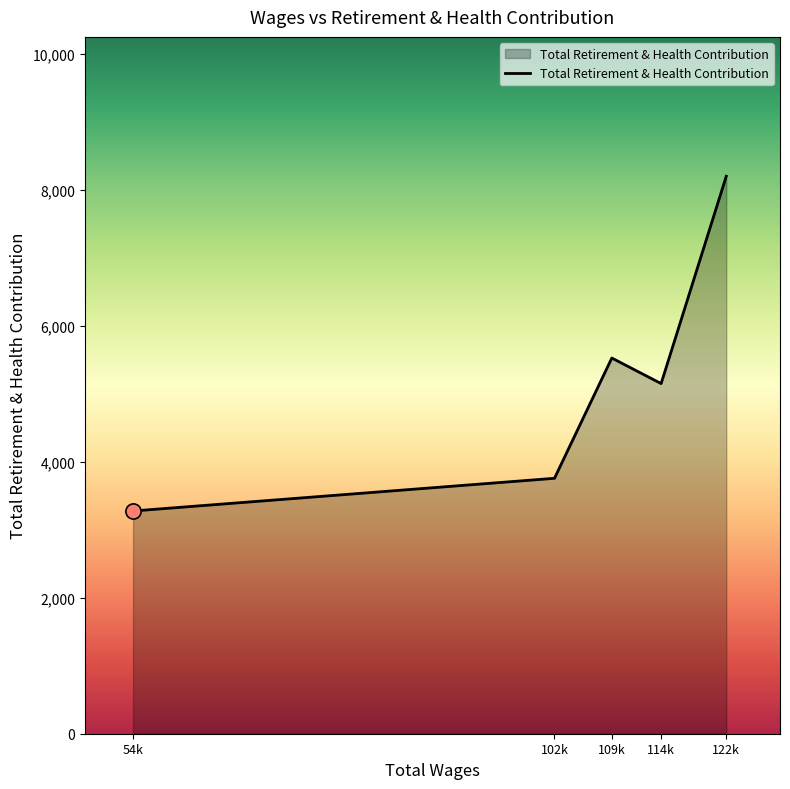

Approximately how many times larger is the value at 114k compared to 109k?

0.9